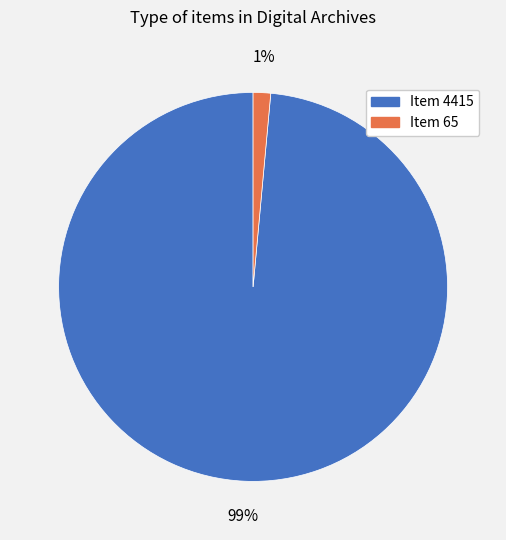

Does any single category account for the majority?

Yes